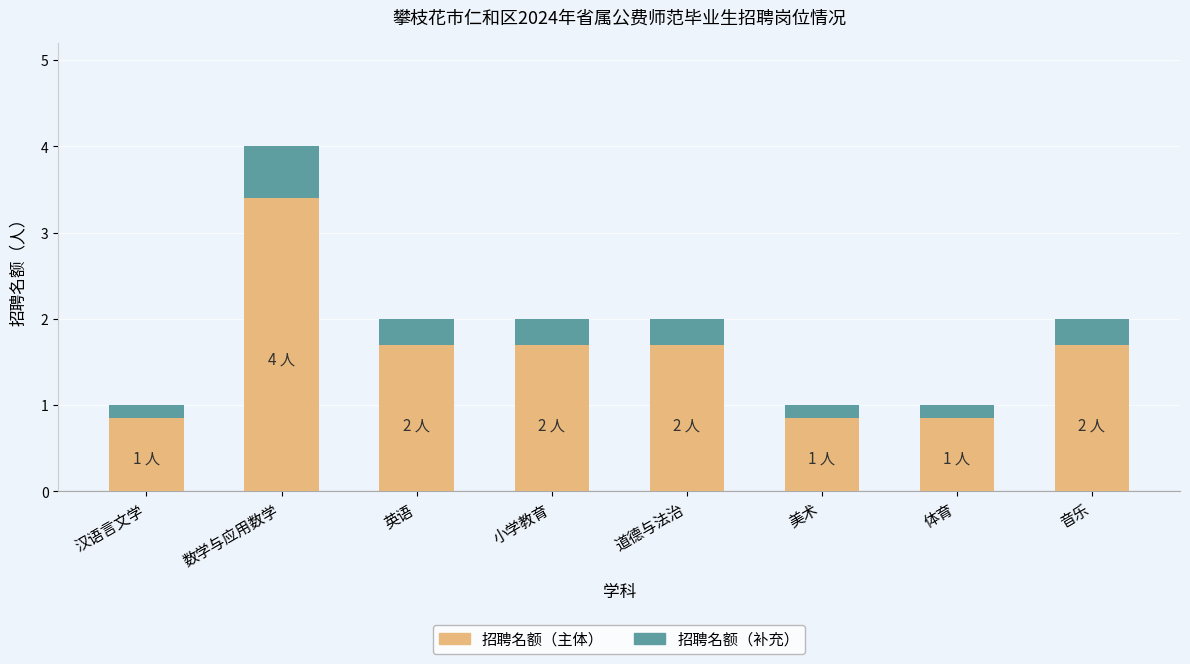

At which category is the sum across all series the highest?

数学与应用数学